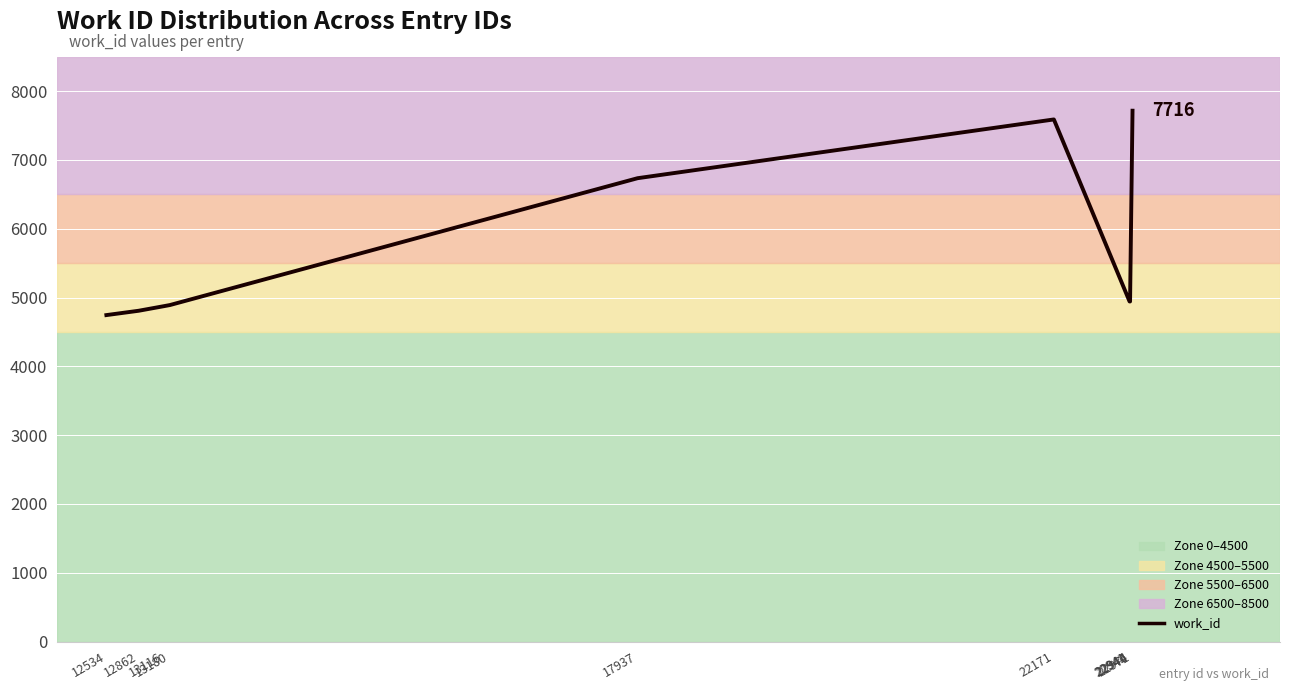

What is the minimum value shown in the chart?

4745